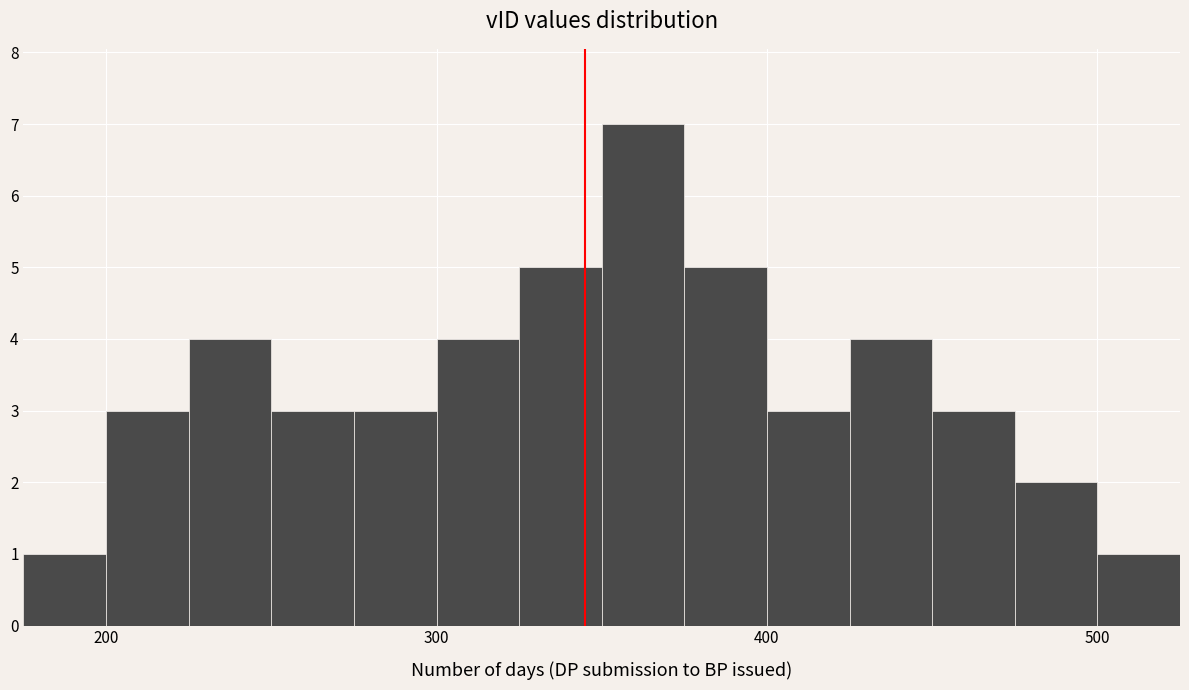

Read against the x-axis, roughly where is the centre of the tallest bar?

360